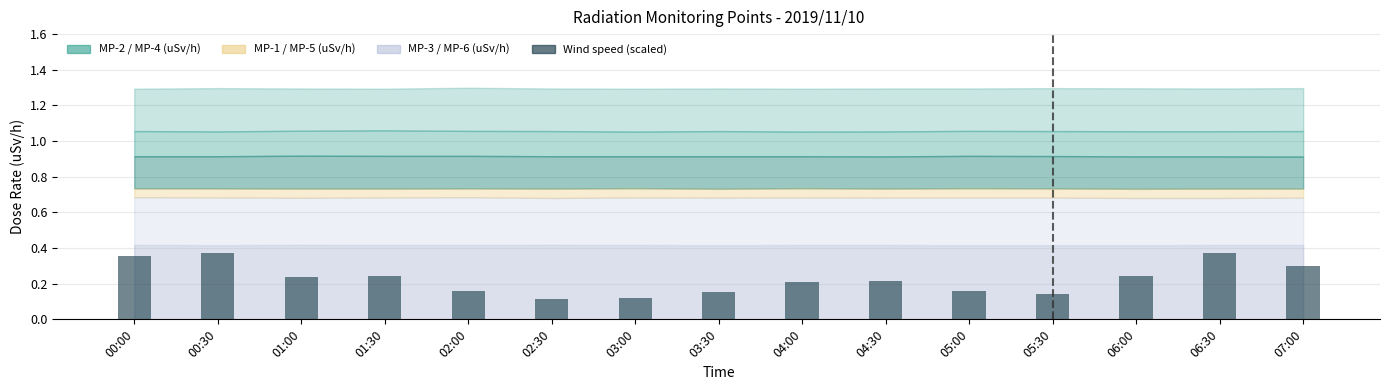

Does the chart contain any negative values?

No